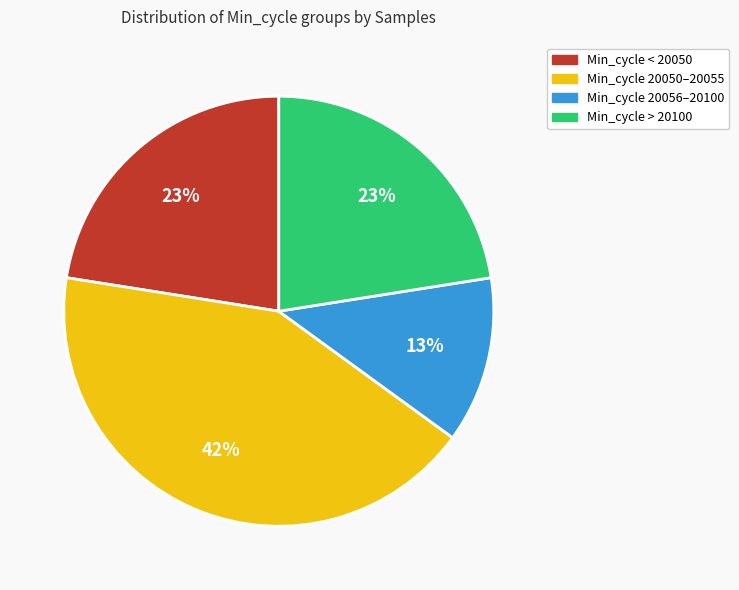

Is it true that Min_cycle 20056–20100 is 4% of the pie?

False